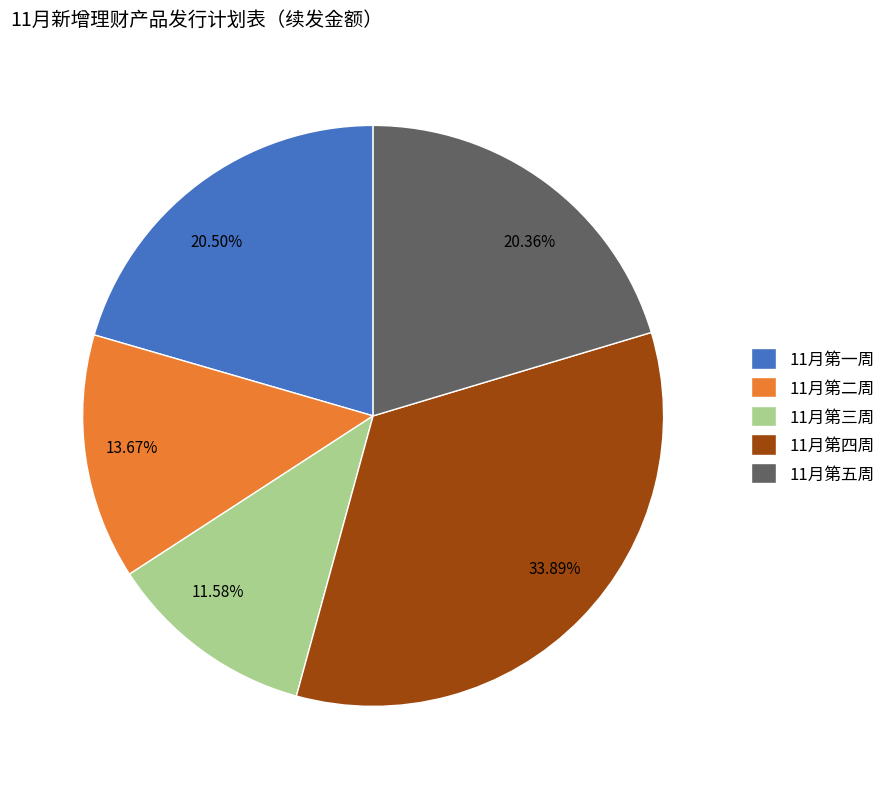

How much of the chart is everything except 11月第四周?

66.1%